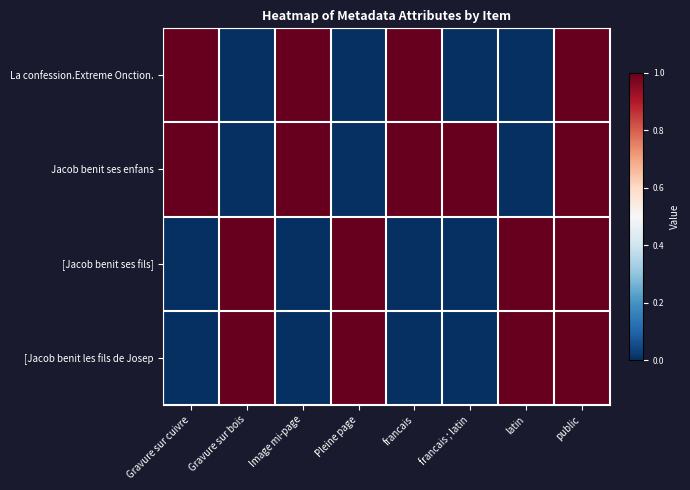

Which series has the largest range (max minus min)?

La confession.Extreme Onction.